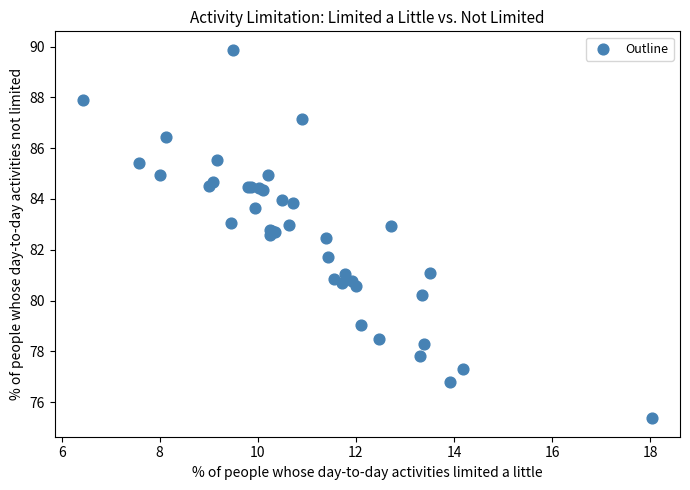

What Y value in the scatter plot is closest to 82?

81.7